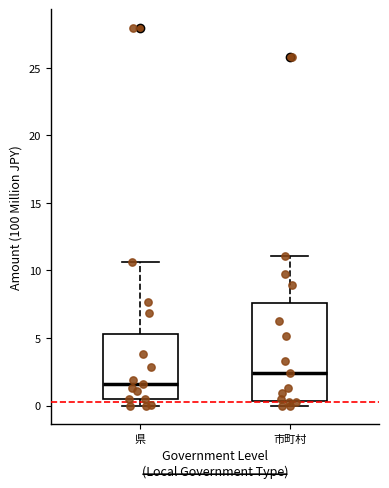

Which box's median line is the lowest?

県